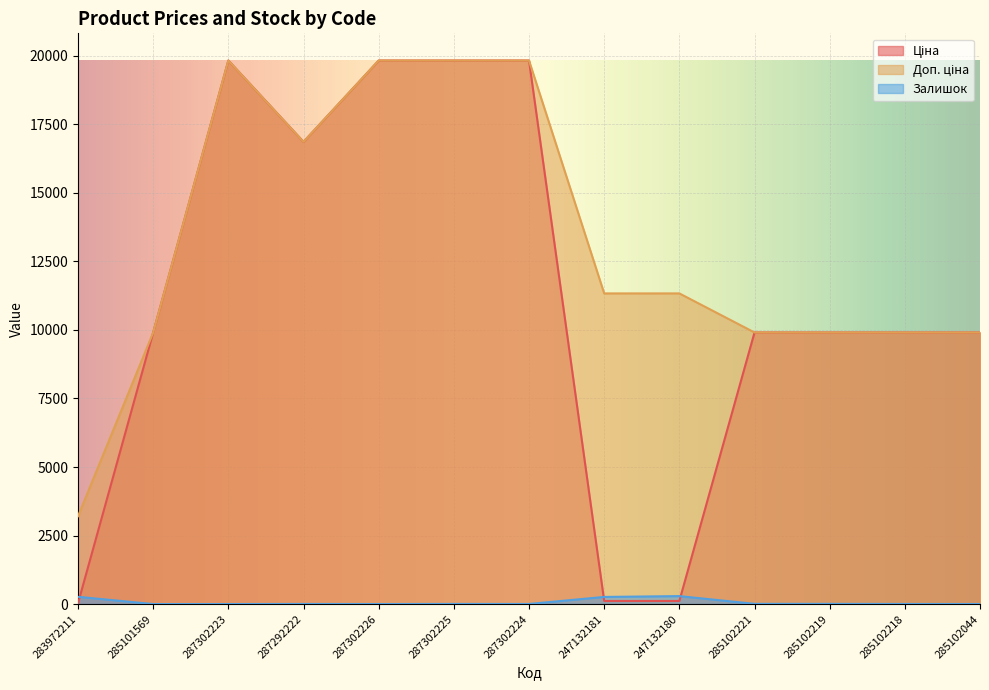

True or false: Залишок and Доп. ціна cross at least once.

False